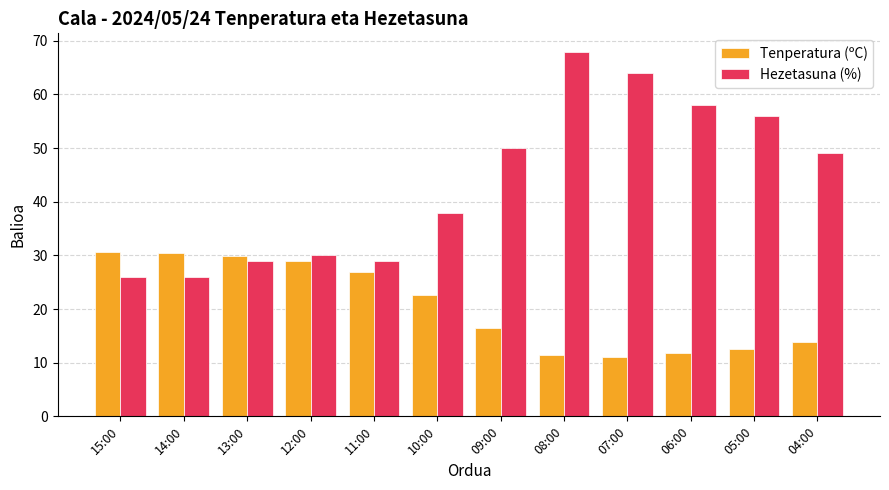

The value of Hezetasuna (%) at 04:00 is 69.4. True or false?

False